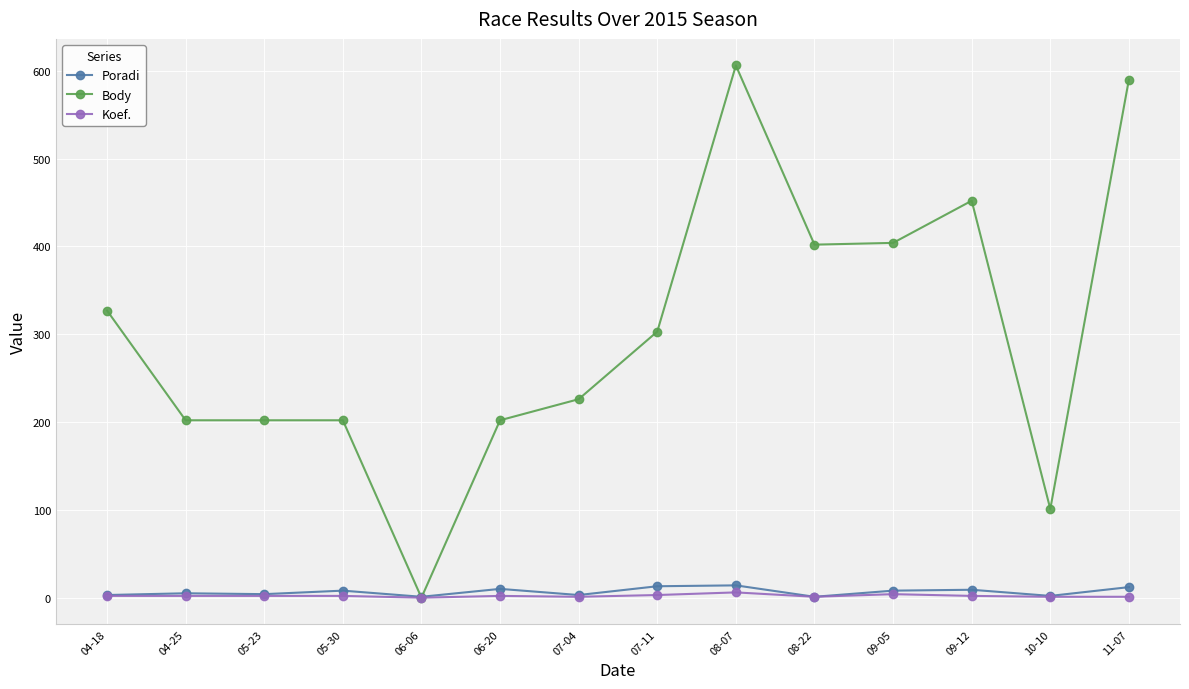

What position from the left is 10-10?

13